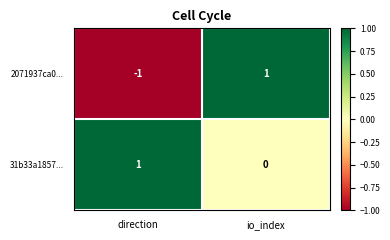

Reading left to right, list all the values displayed in this chart.

2071937ca0...: -1	1
31b33a1857...: 1	0